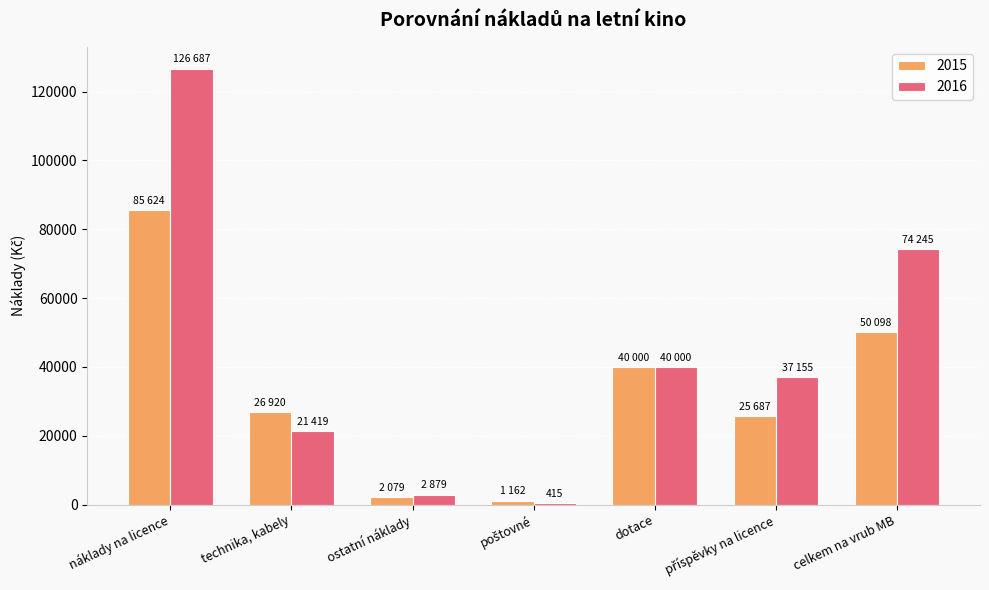

What is the lowest value of the 2015 series?

1162